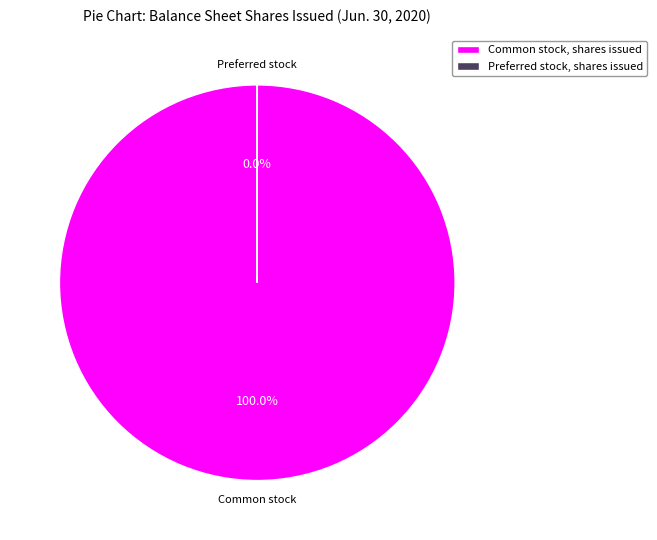

The Common stock, shares issued slice represents 100% of the pie. True or false?

True